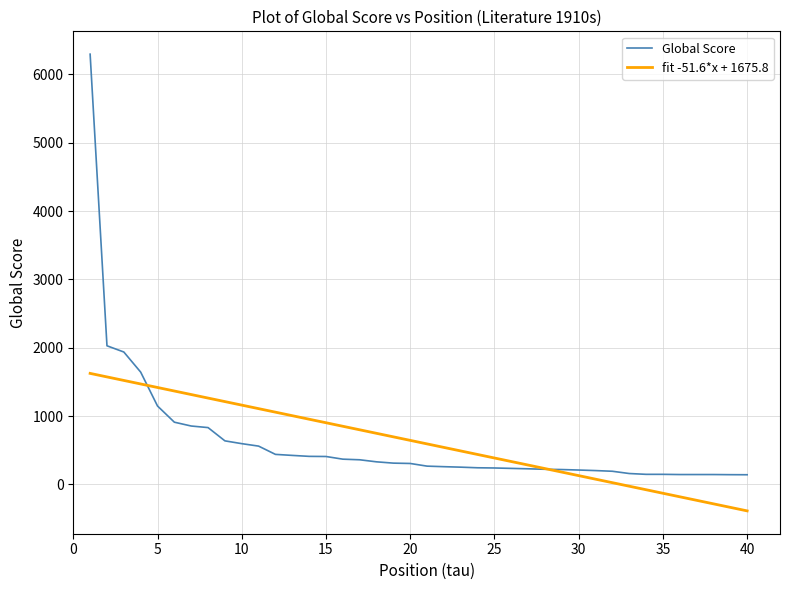

What is the greatest value displayed?

6295.0